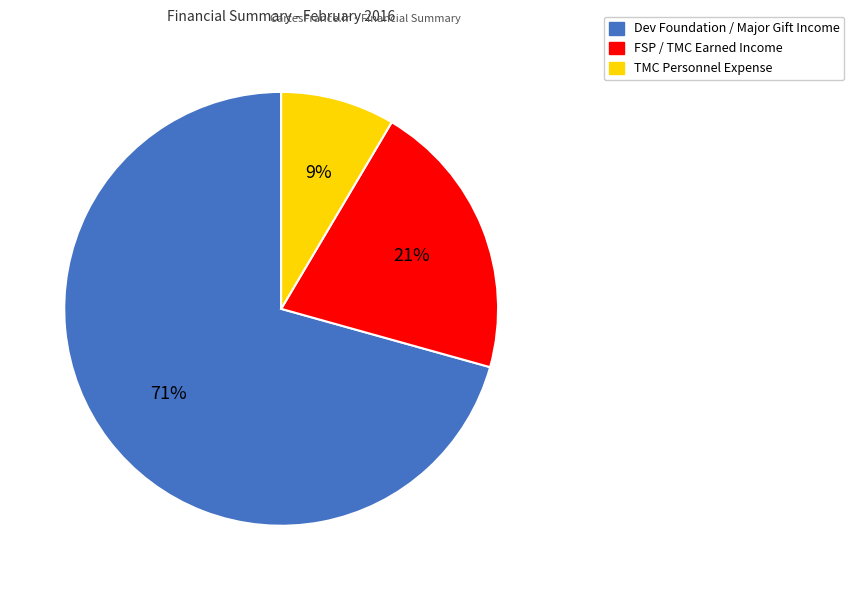

Count the number of slices in the pie.

3